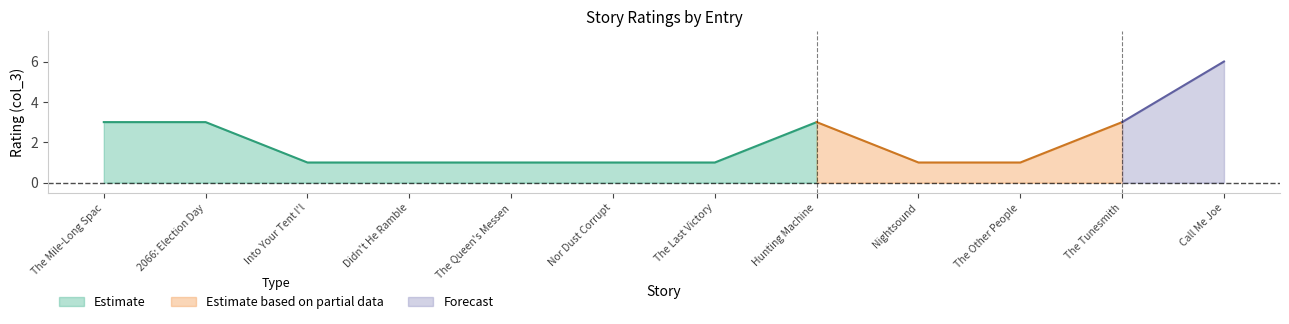

Which category has the lowest value across all series?

Into Your Tent I'll Creep